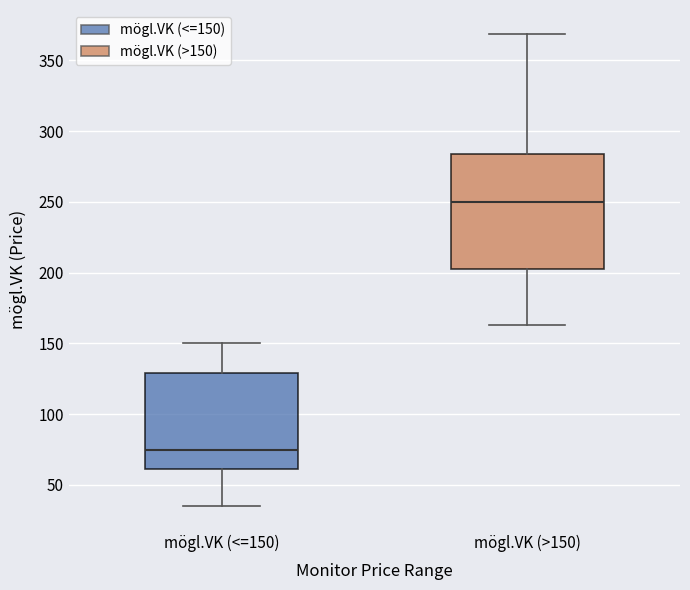

Comparing the boxes themselves (not the whiskers), which one is the tallest?

mögl.VK (>150)